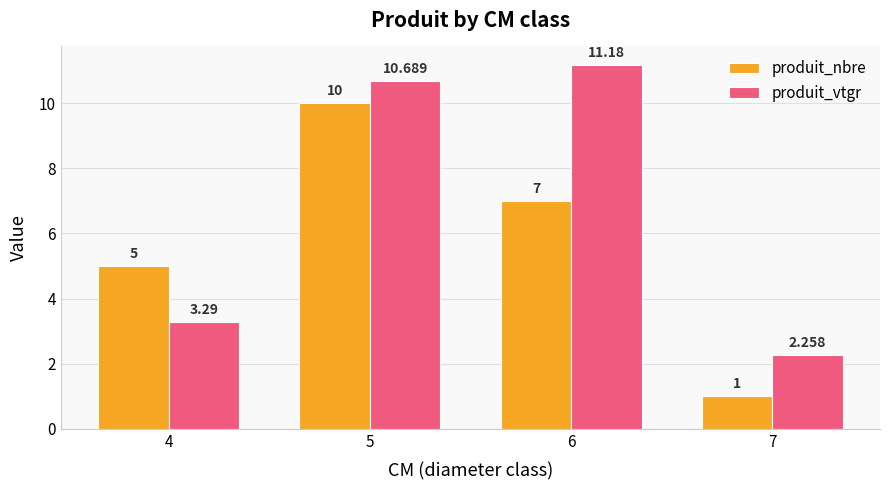

How many series are shown in this chart?

2